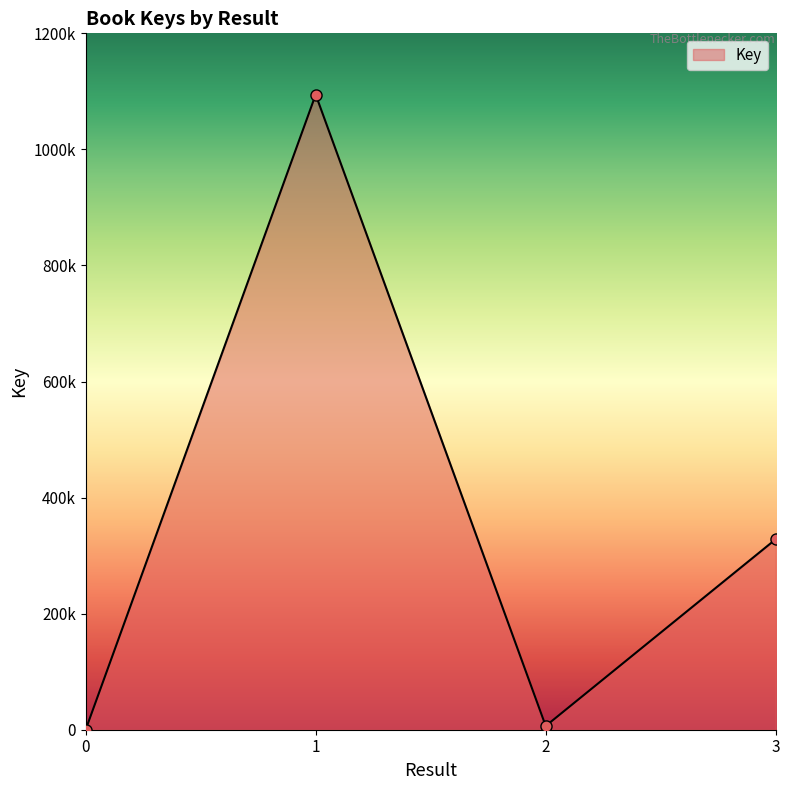

Does the chart have visible grid lines?

No